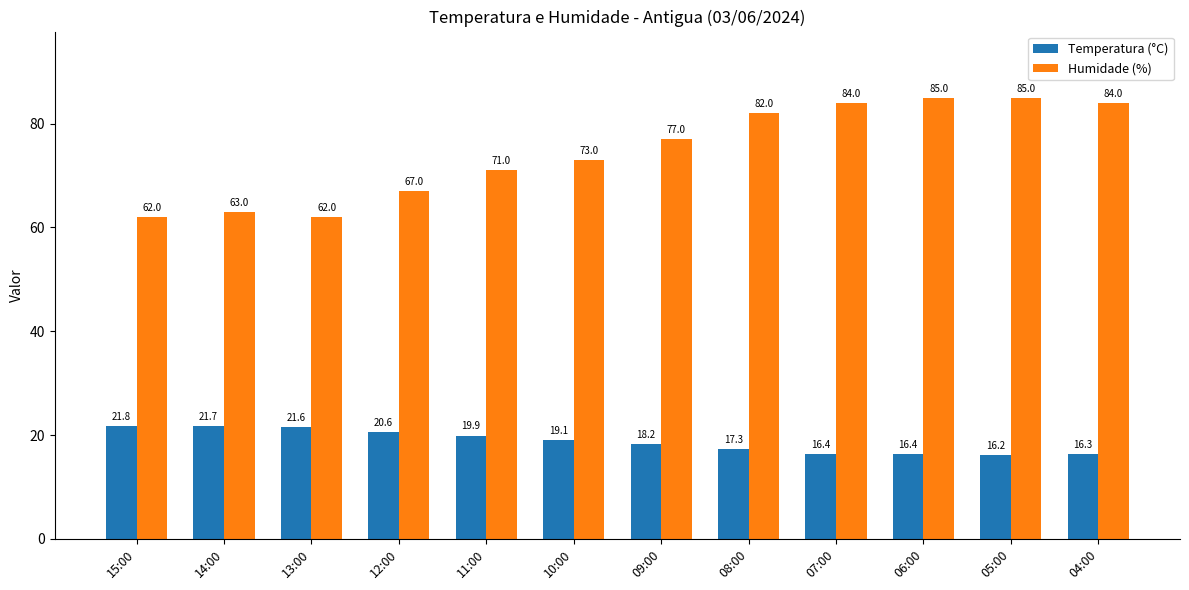

Is it true that Temperatura (°C) equals 8.6 at 10:00?

False